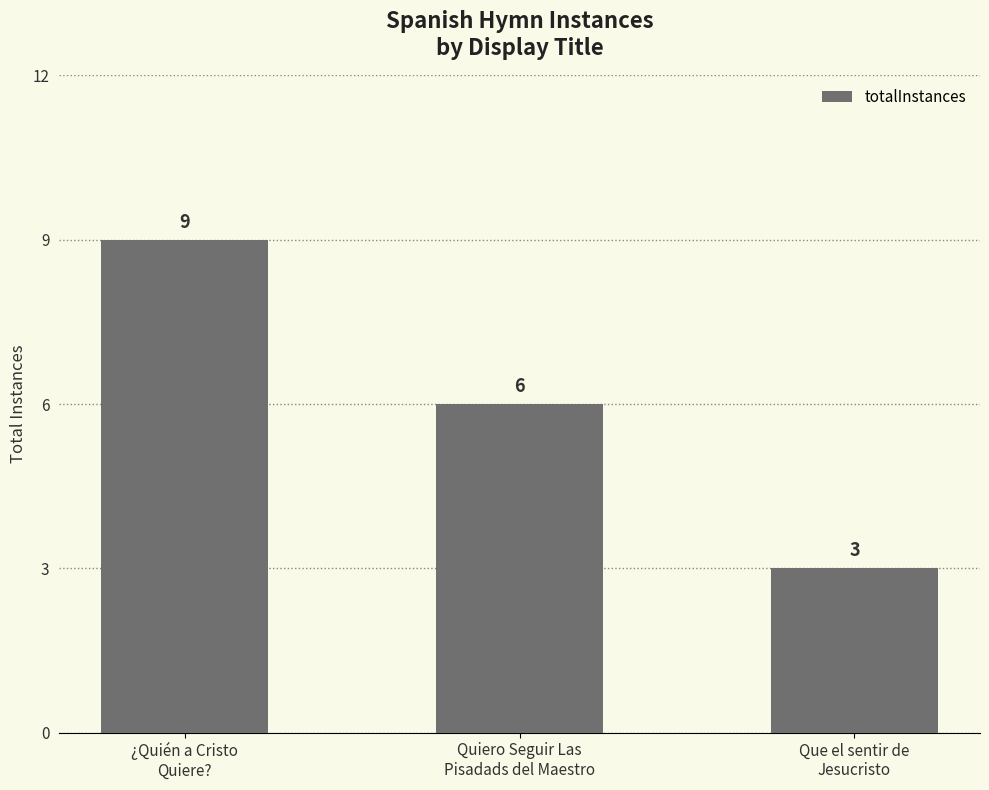

What is the average value?

6